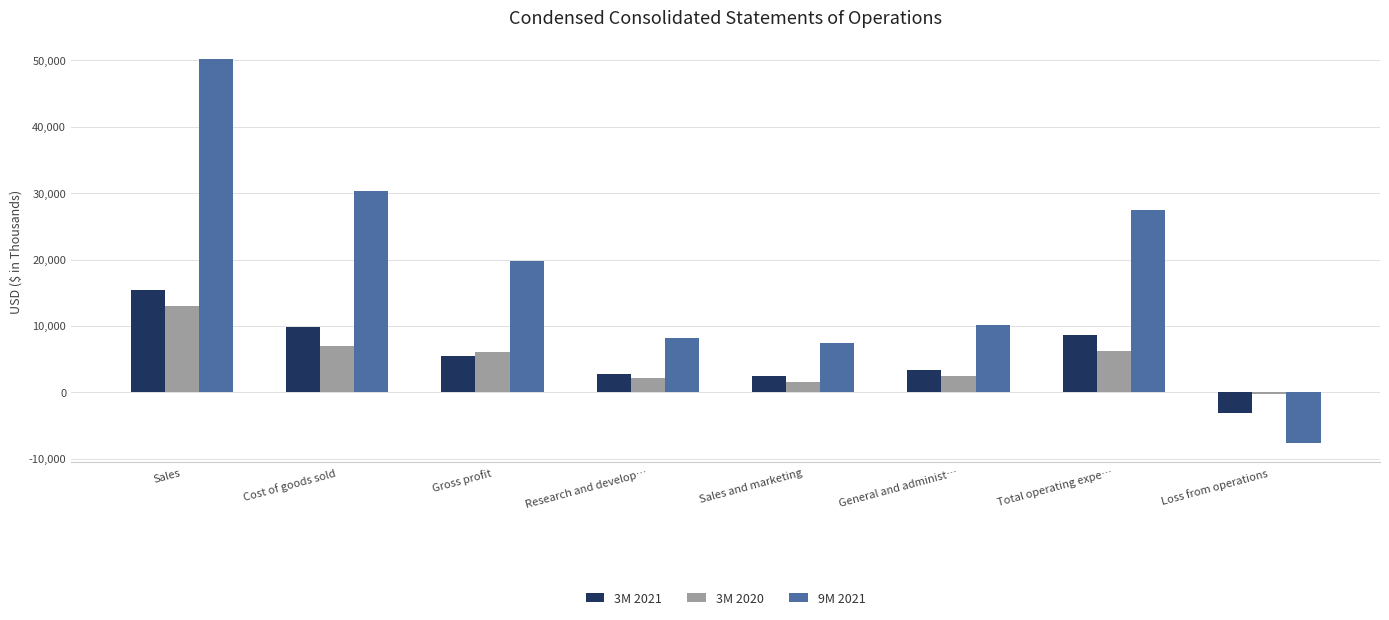

What is the label of the 4th bar from the right?

Sales and marketing